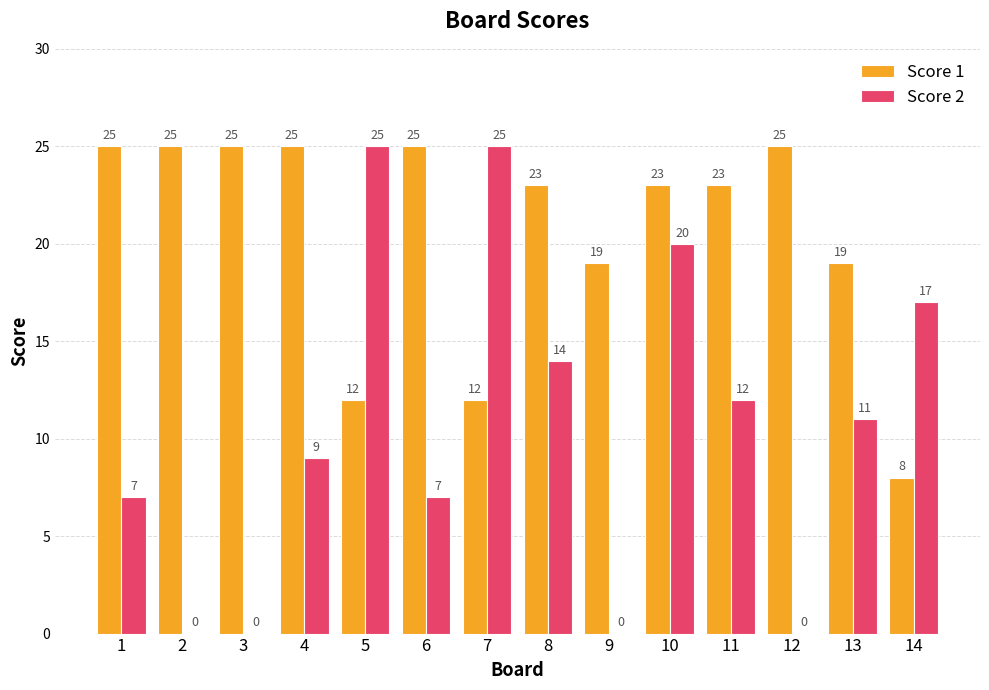

Is the value of Score 1 at 1 greater than the value of Score 2 at 10?

Yes